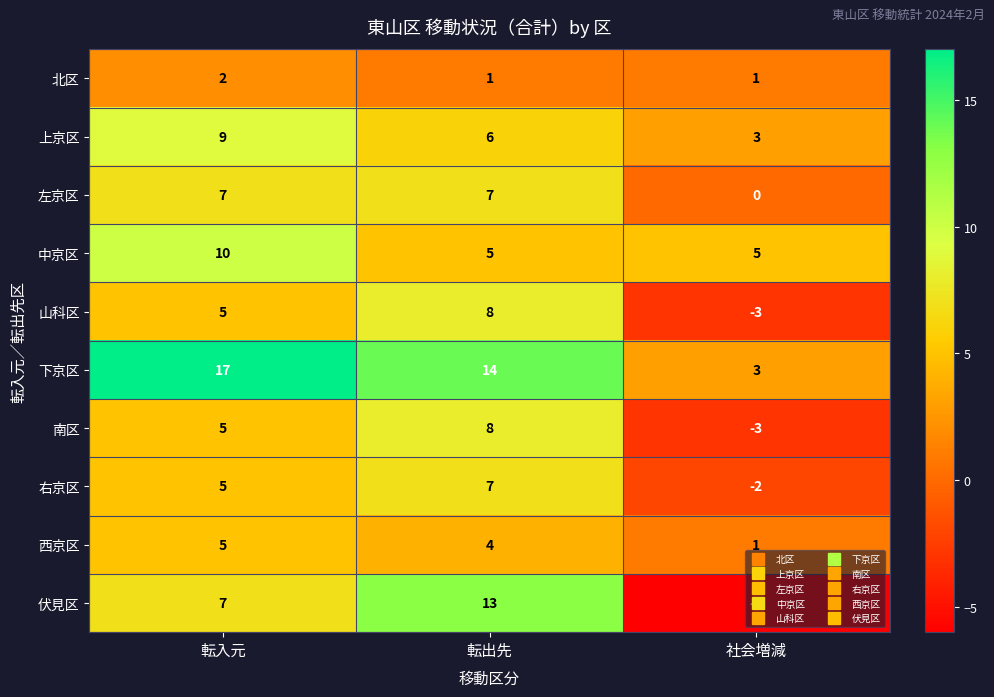

Count the 山科区 values in the range -3 to 8.

3